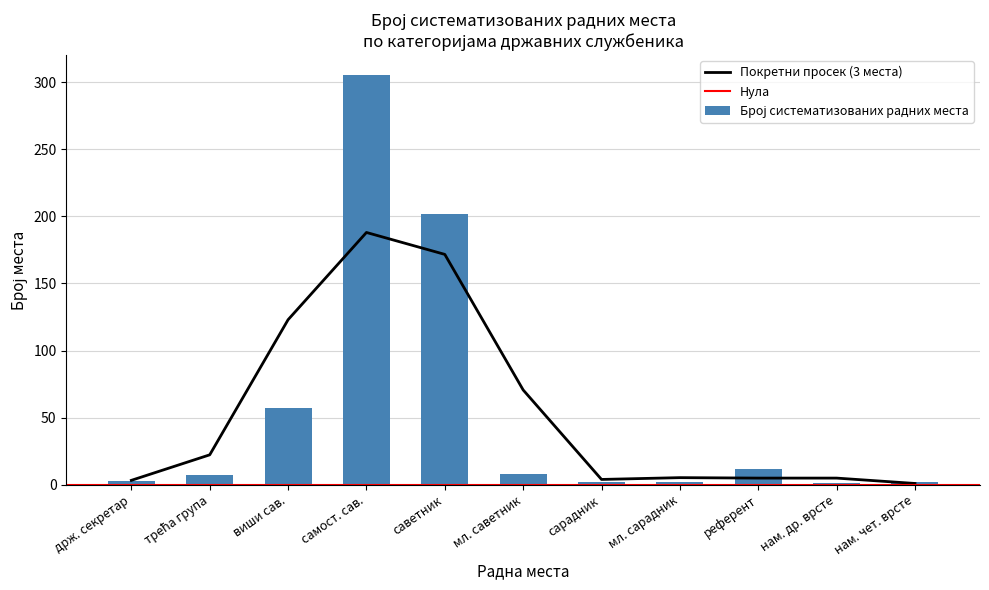

The Покретни просек (3 места) series shows 114.9 at мл. саветник. True or false?

False